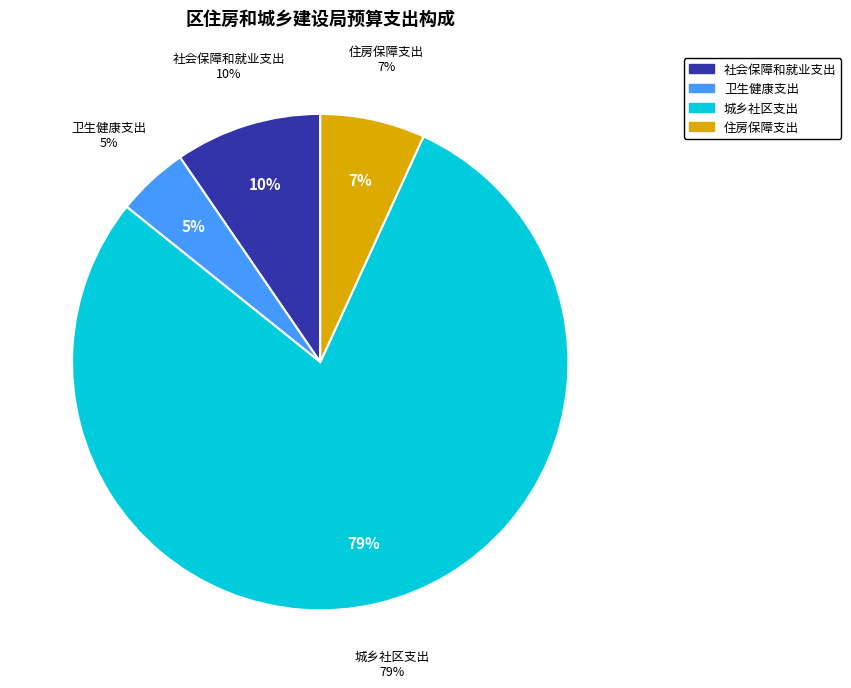

Is there any slice that represents more than half of the pie?

Yes